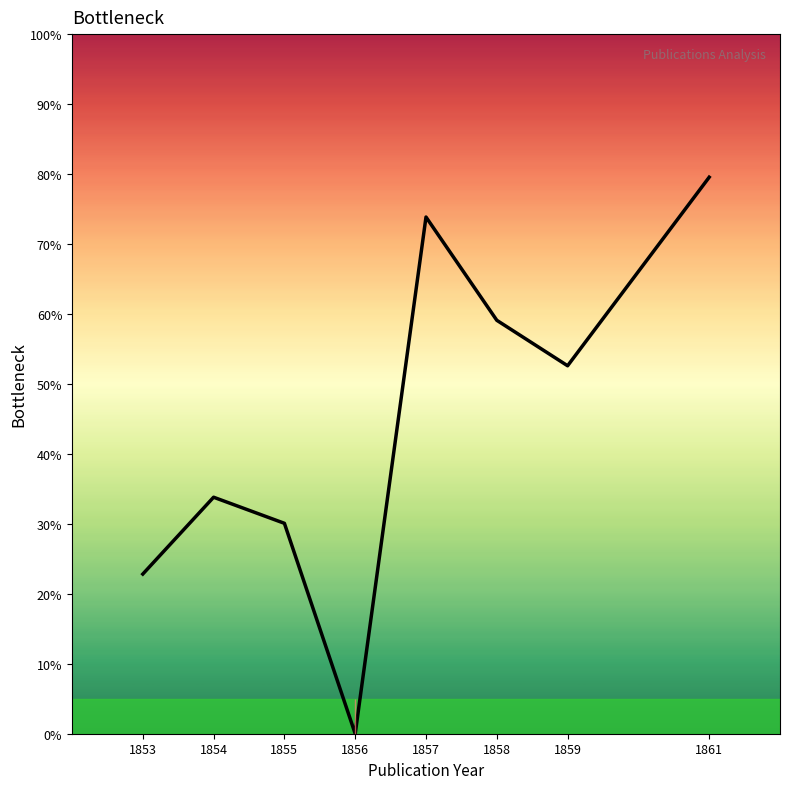

What is the ratio of the value at 1859 to the value at 1855?

1.7